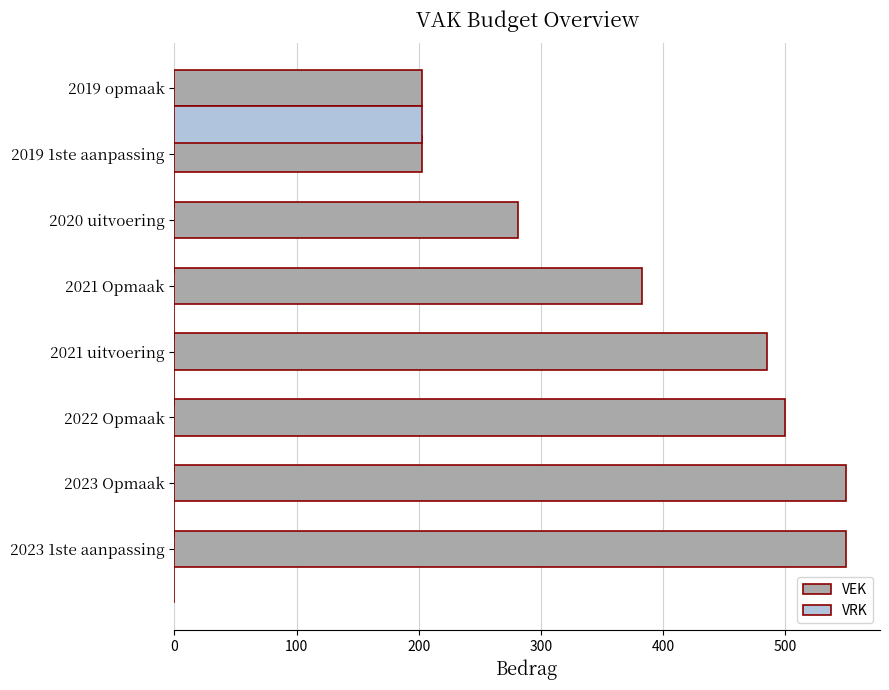

Which series changed the most between 2023 1ste aanpassing and 2019 opmaak?

VEK